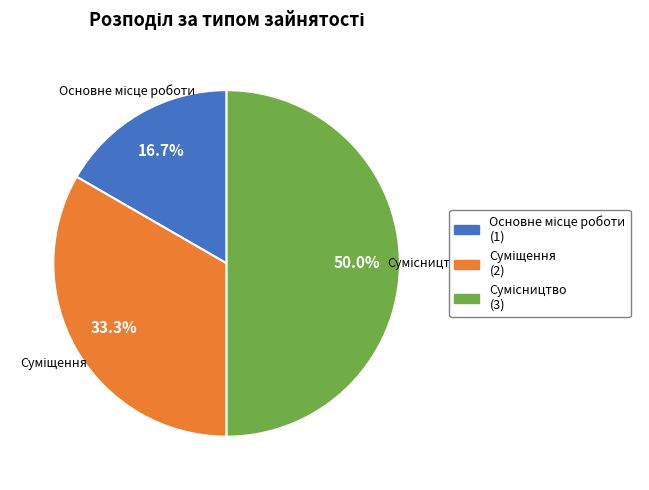

Does Сумісництво represent more than half of the total?

No